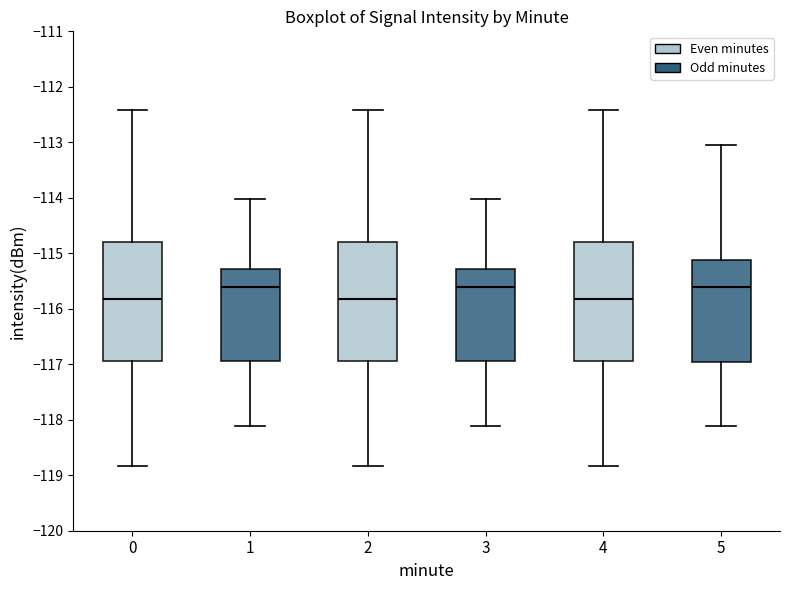

Reading left to right, transcribe this box plot: for each box, give where its median line is, the range the box spans, and where its two whiskers end, as read against the y-axis. The values are not printed on the chart, so give them approximately, as read against the axis.

0: median -115.8, box -116.9 to -114.8, whiskers -118.8 to -112.4
1: median -115.6, box -116.9 to -115.3, whiskers -118.1 to -114.0
2: median -115.8, box -116.9 to -114.8, whiskers -118.8 to -112.4
3: median -115.6, box -116.9 to -115.3, whiskers -118.1 to -114.0
4: median -115.8, box -116.9 to -114.8, whiskers -118.8 to -112.4
5: median -115.6, box -117.0 to -115.1, whiskers -118.1 to -113.0